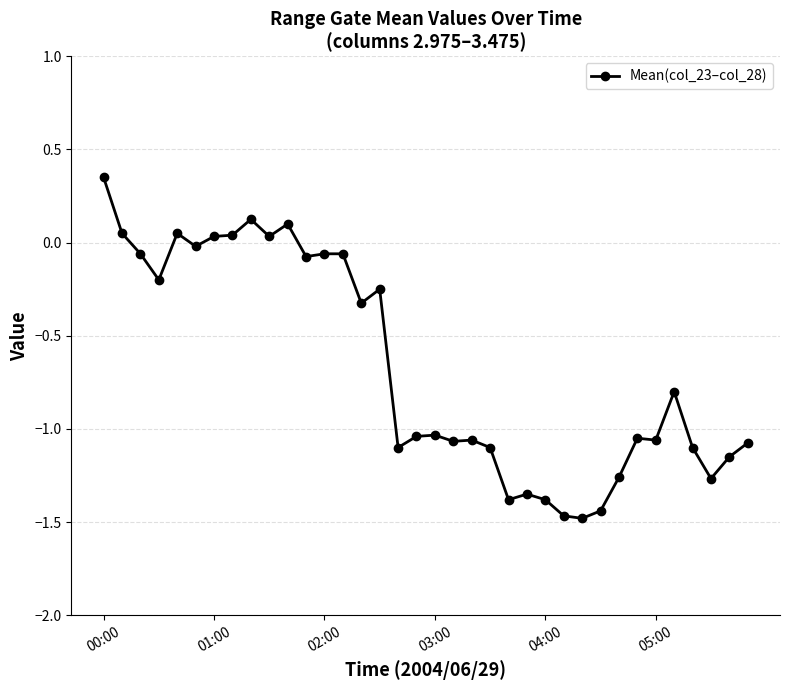

True or false: there are more than 1 points higher than both neighbors.

True